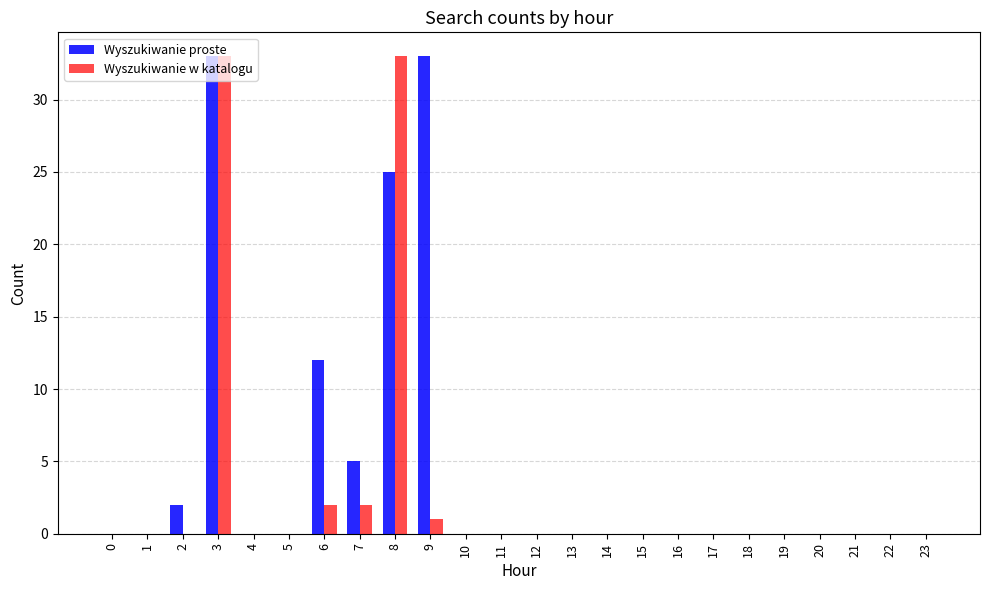

True or false: Wyszukiwanie proste has a value of 20 at 14.

False